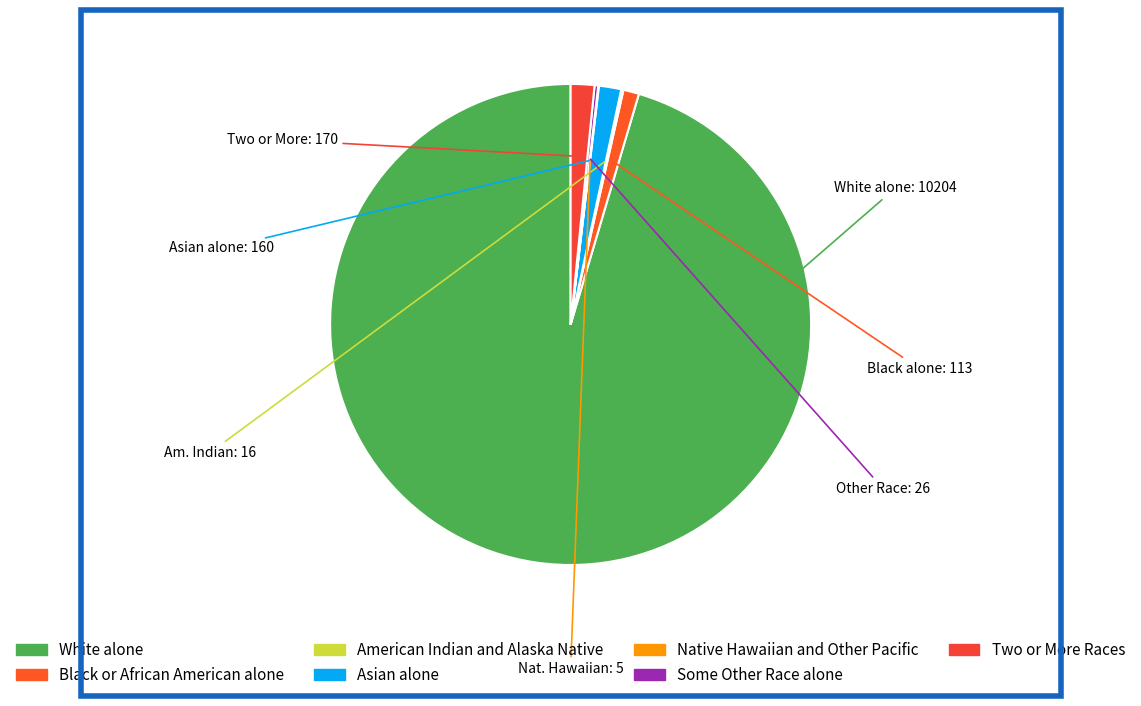

Rank the categories by value from highest to lowest.

White alone, Two or More Races, Asian alone, Black or African American alone, Some Other Race alone, American Indian and Alaska Native, Native Hawaiian and Other Pacific